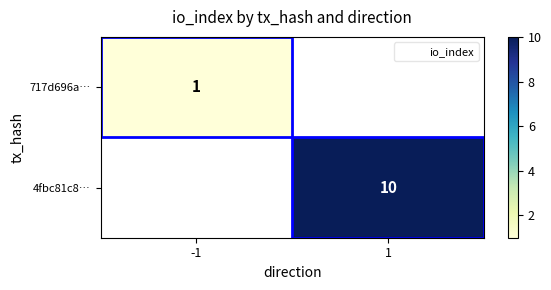

How many positive values does the 4fbc81c8… series have?

1